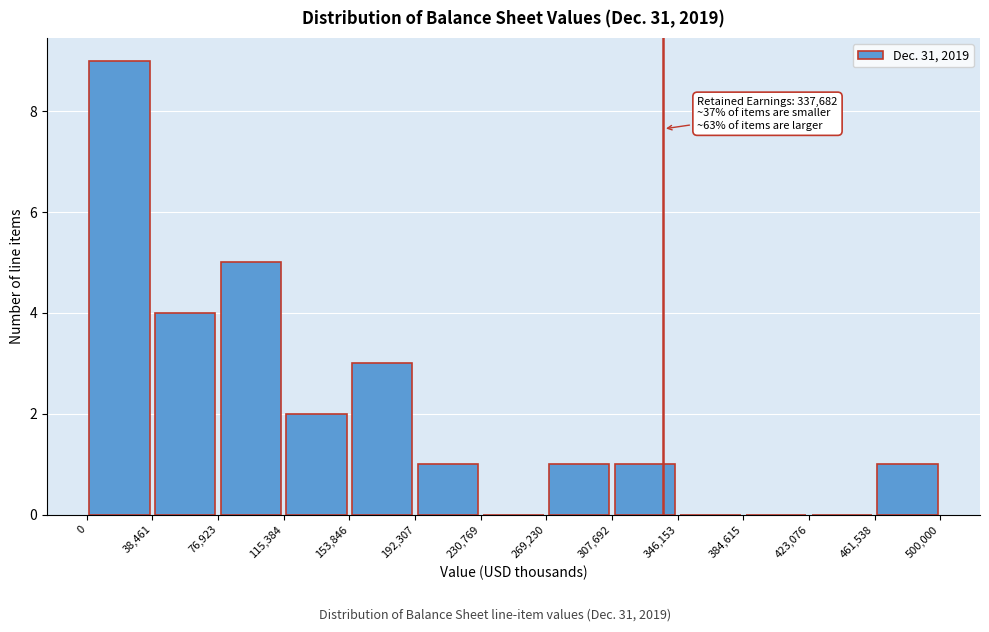

Over which range of the x-axis is the bar tallest?

0 to 38,461